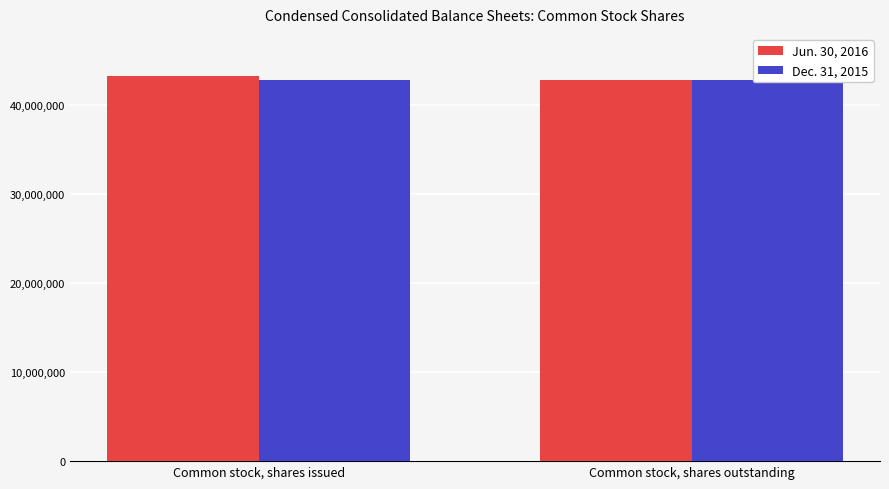

Reading left to right, what are all the values shown in this chart?

Jun. 30, 2016: 43282197	42815291
Dec. 31, 2015: 42815291	42815291